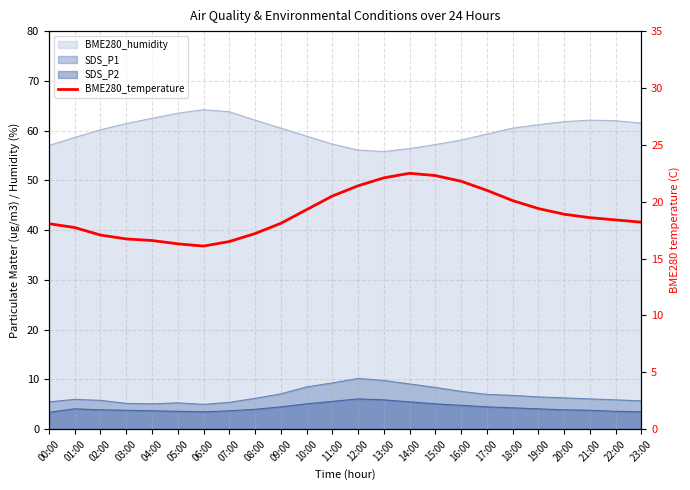

What is the label of the 5th point from the left?

04:00